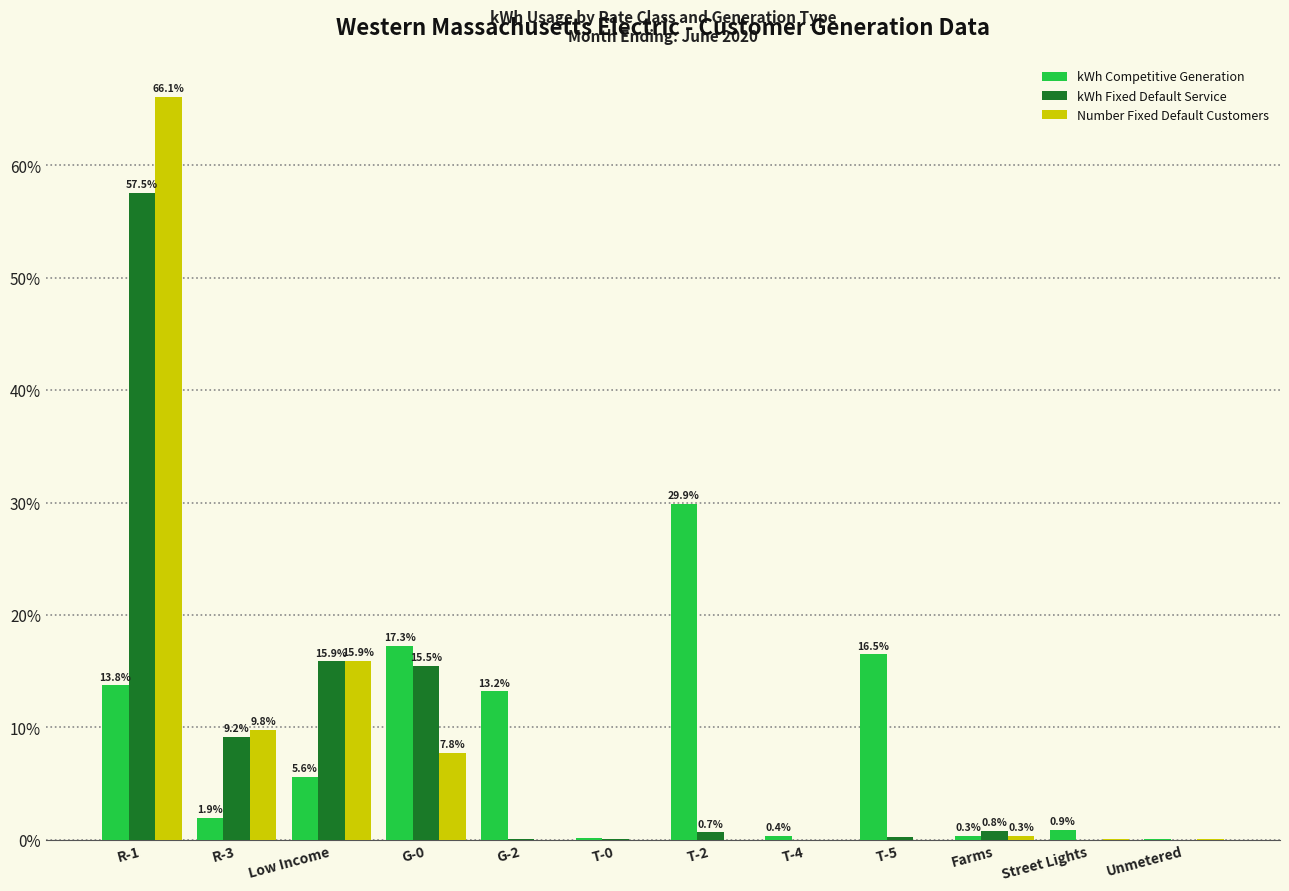

At which label is kWh Fixed Default Service closest to 28?

Low Income